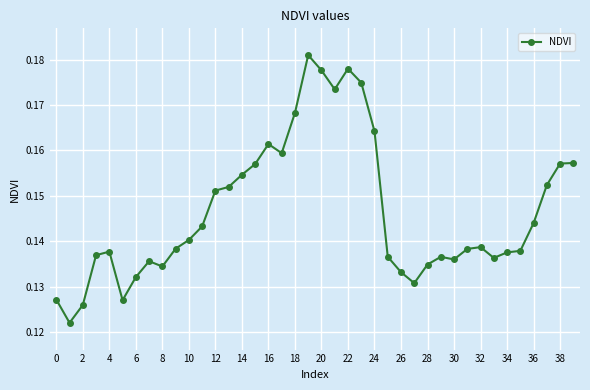

True or false: there are more than 0 points higher than both neighbors.

True